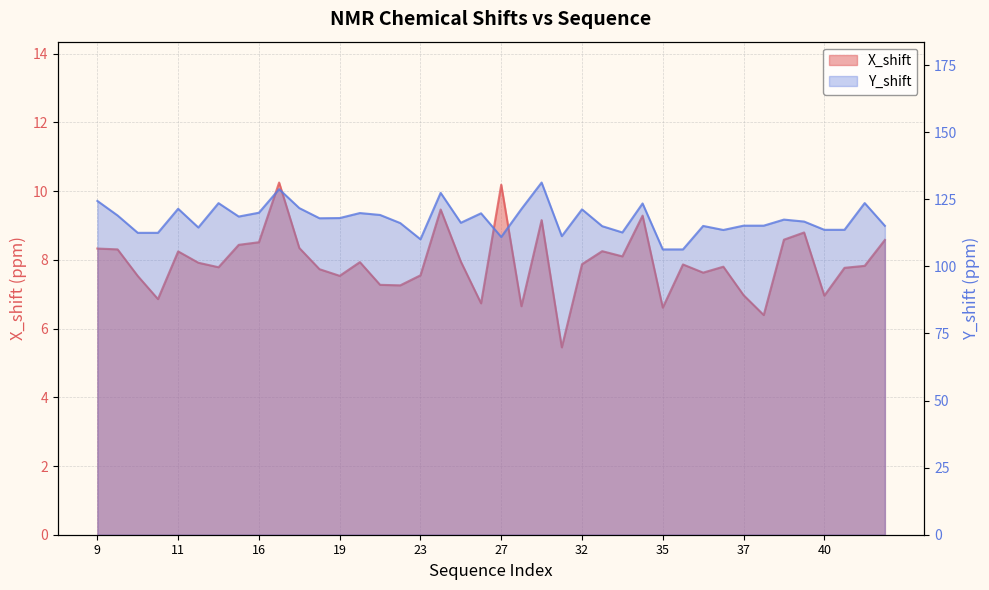

The Y_shift series shows 121.4 at 28. True or false?

True